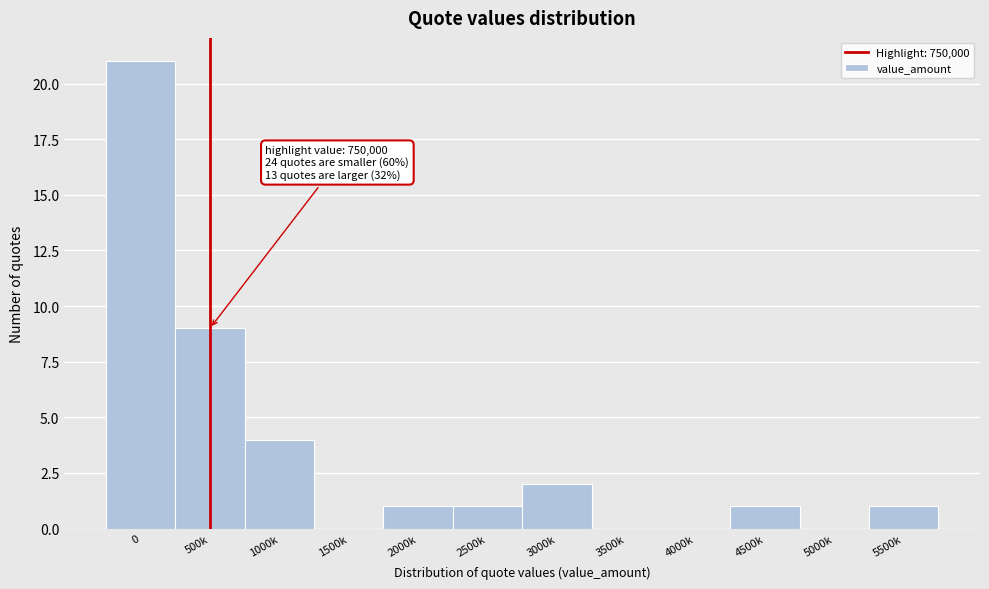

Reading left to right, transcribe all the data shown in this chart.

0=21	500k=9	1000k=4	1500k=0	2000k=1	2500k=1	3000k=2	3500k=0	4000k=0	4500k=1	5000k=0	5500k=1